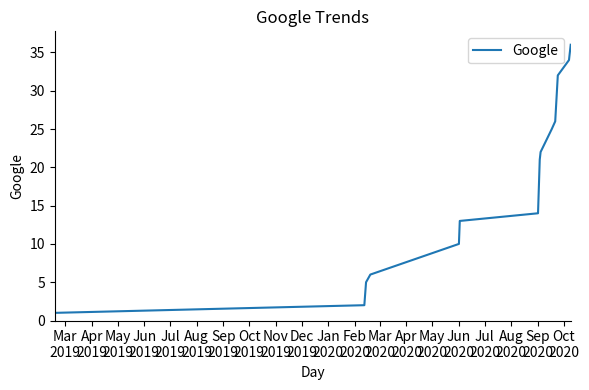

What is the difference between the maximum and minimum values?

35